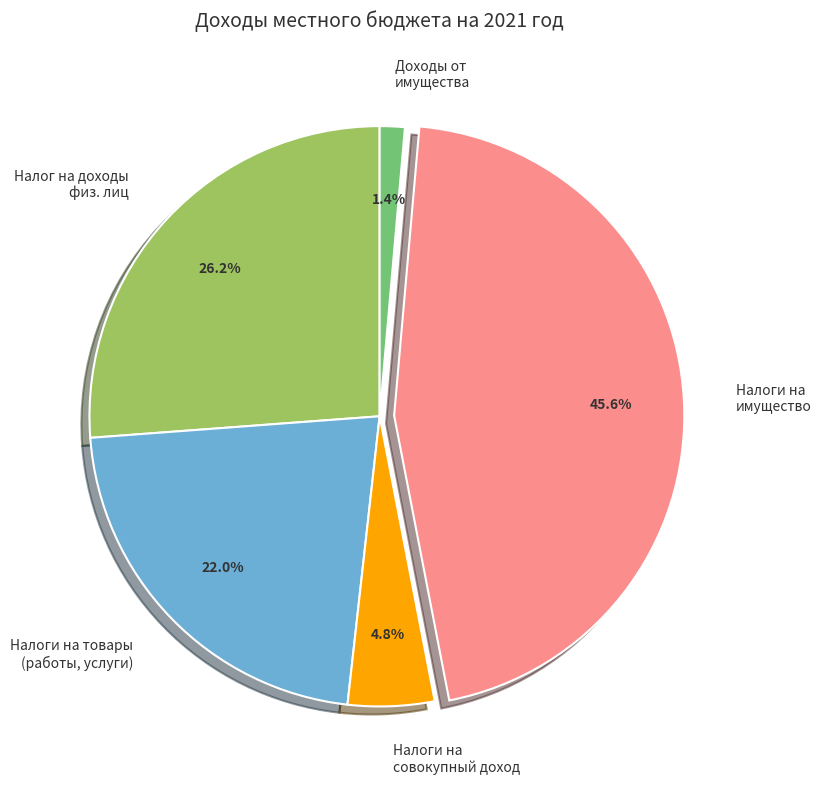

True or false: Налоги на товары (работы, услуги) accounts for 35% of the total.

False